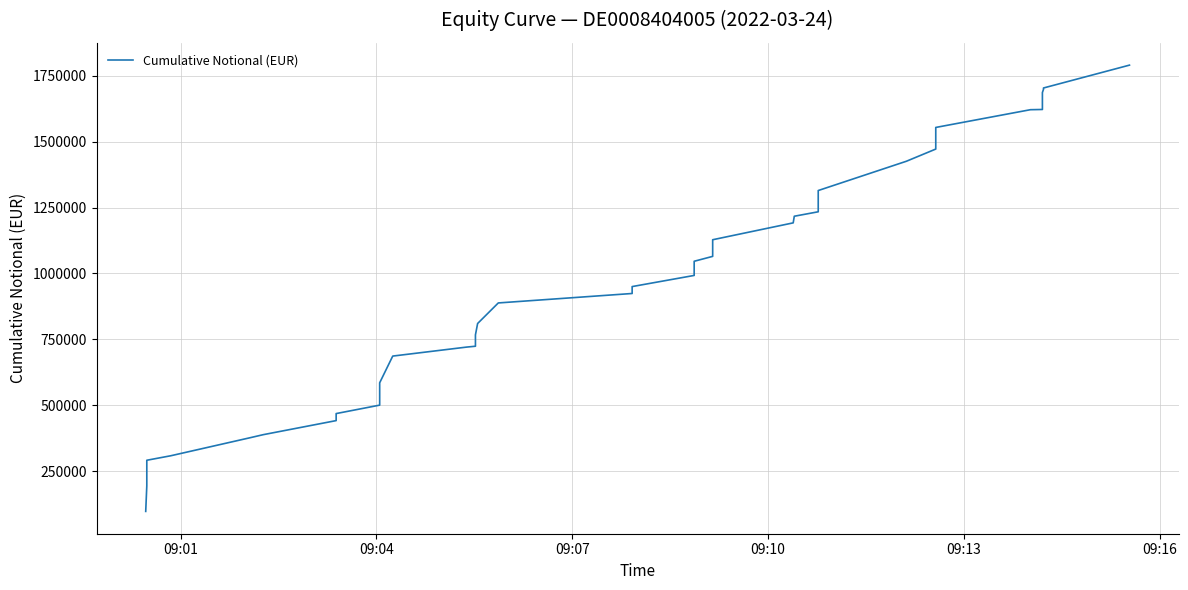

What is the average value?

955562.8